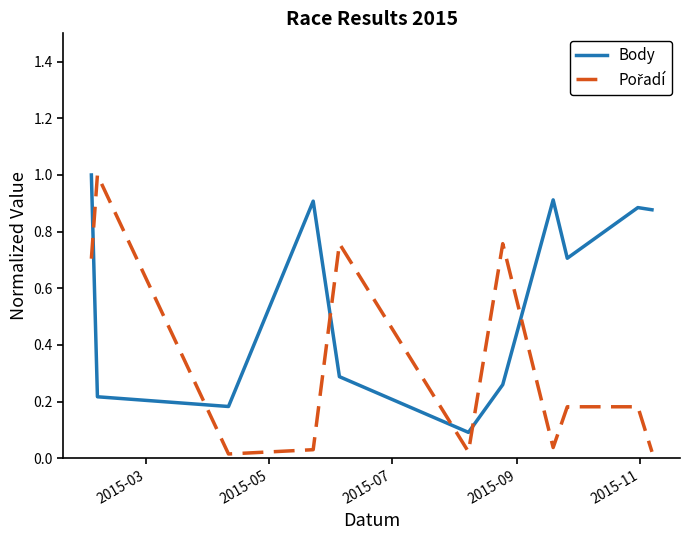

How many categories are shown in the chart?

11